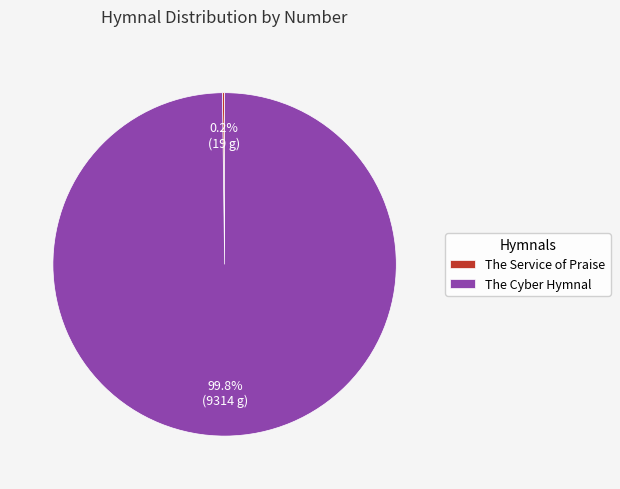

To the nearest percent, what portion does The Cyber Hymnal represent?

100%